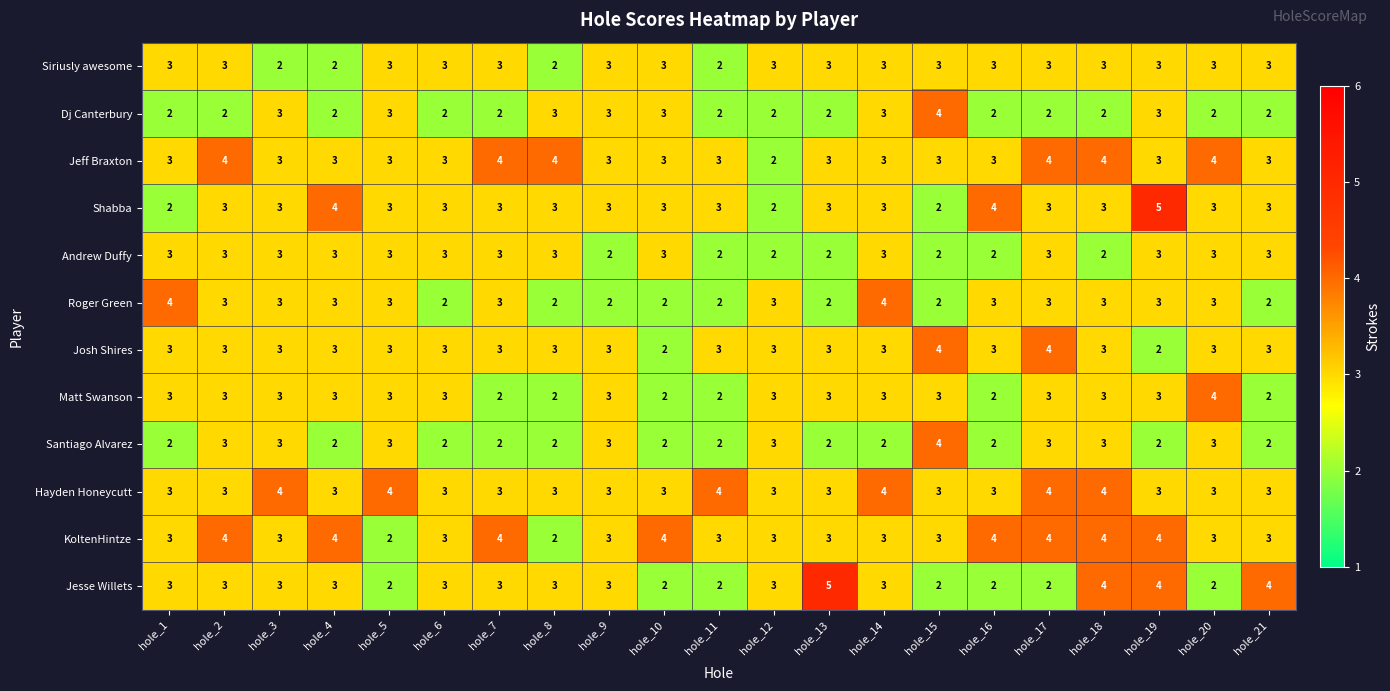

The Josh Shires series shows 3 at hole_2. True or false?

True